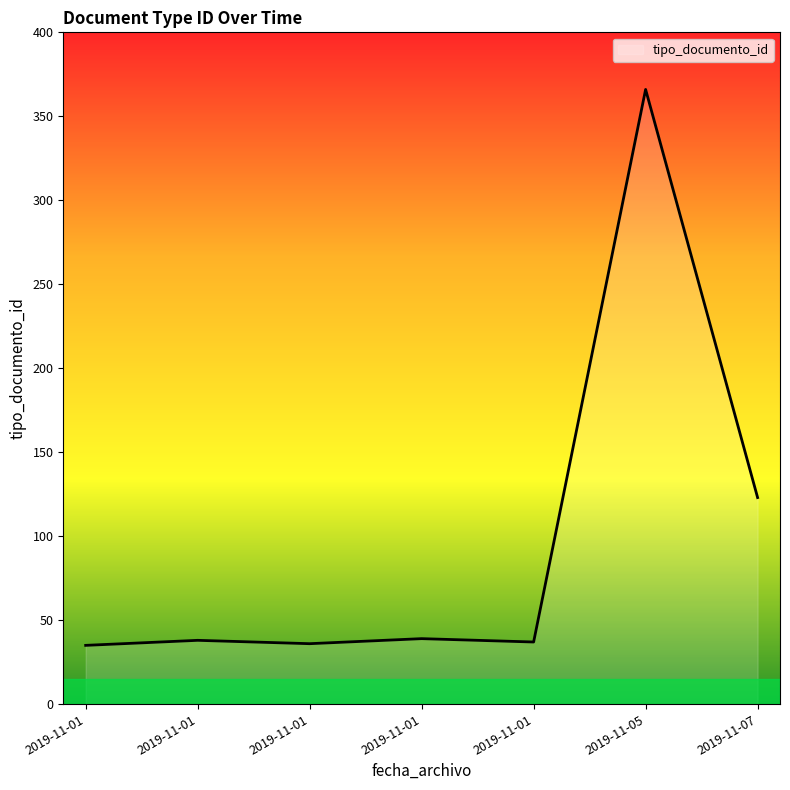

How many lines are shown in the chart?

1